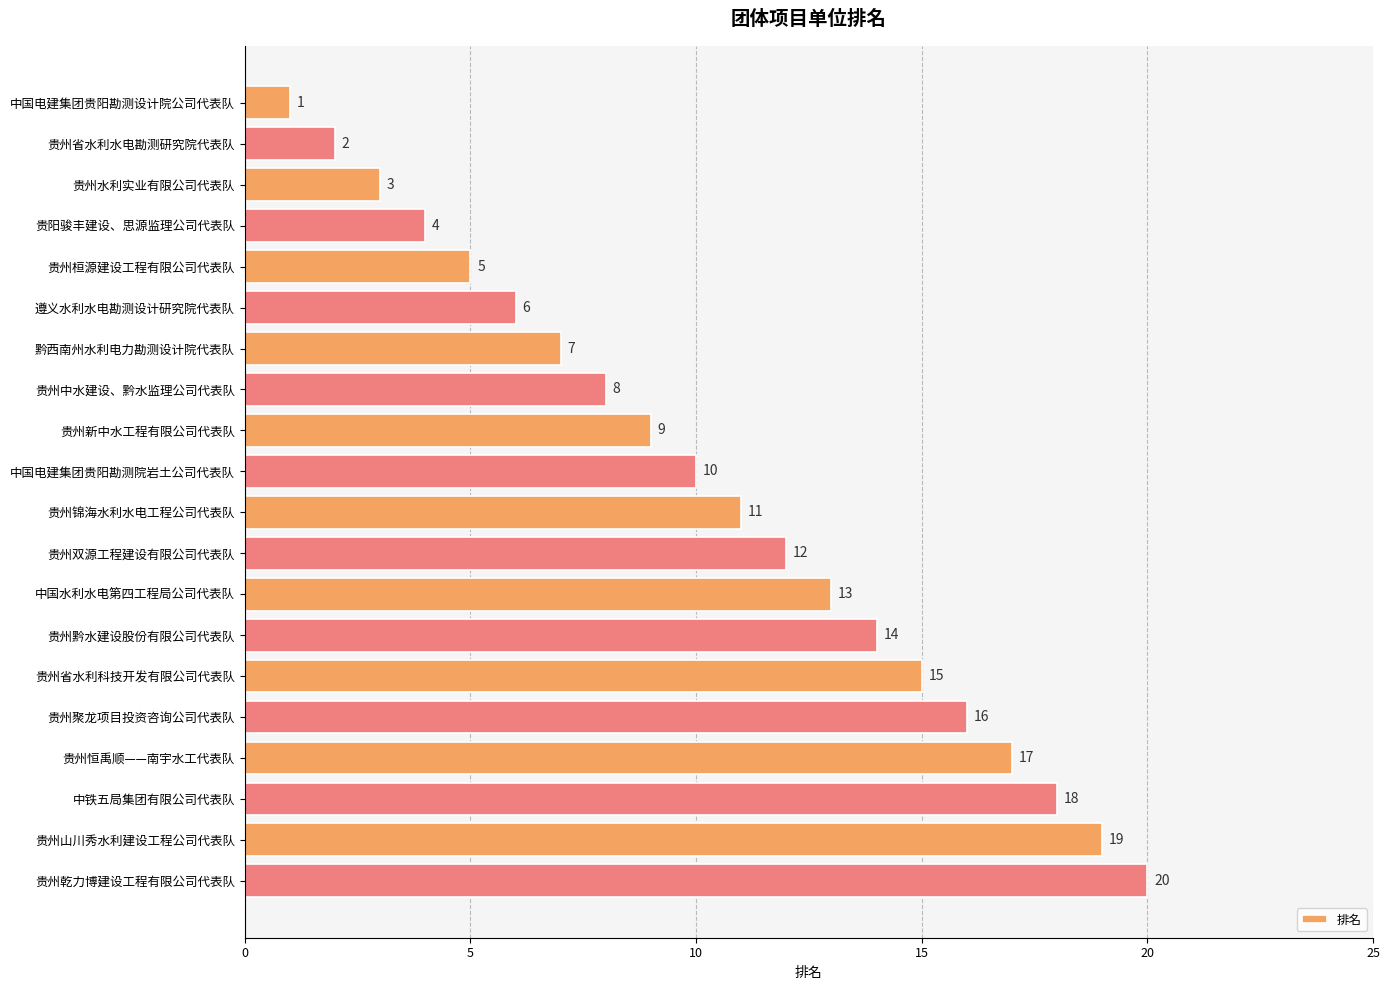

What is the sum of all values?

210